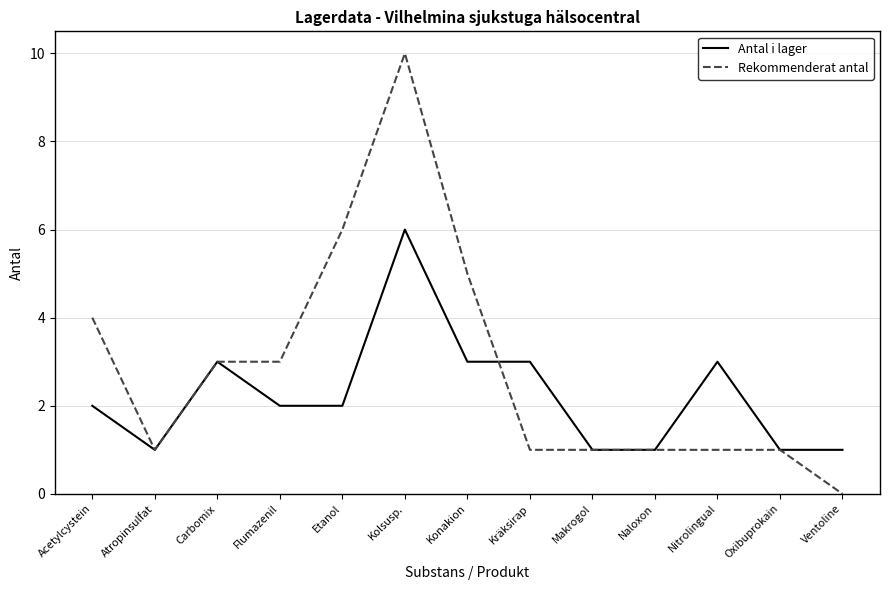

List the series in order of their peak value, highest first.

Rekommenderat antal, Antal i lager